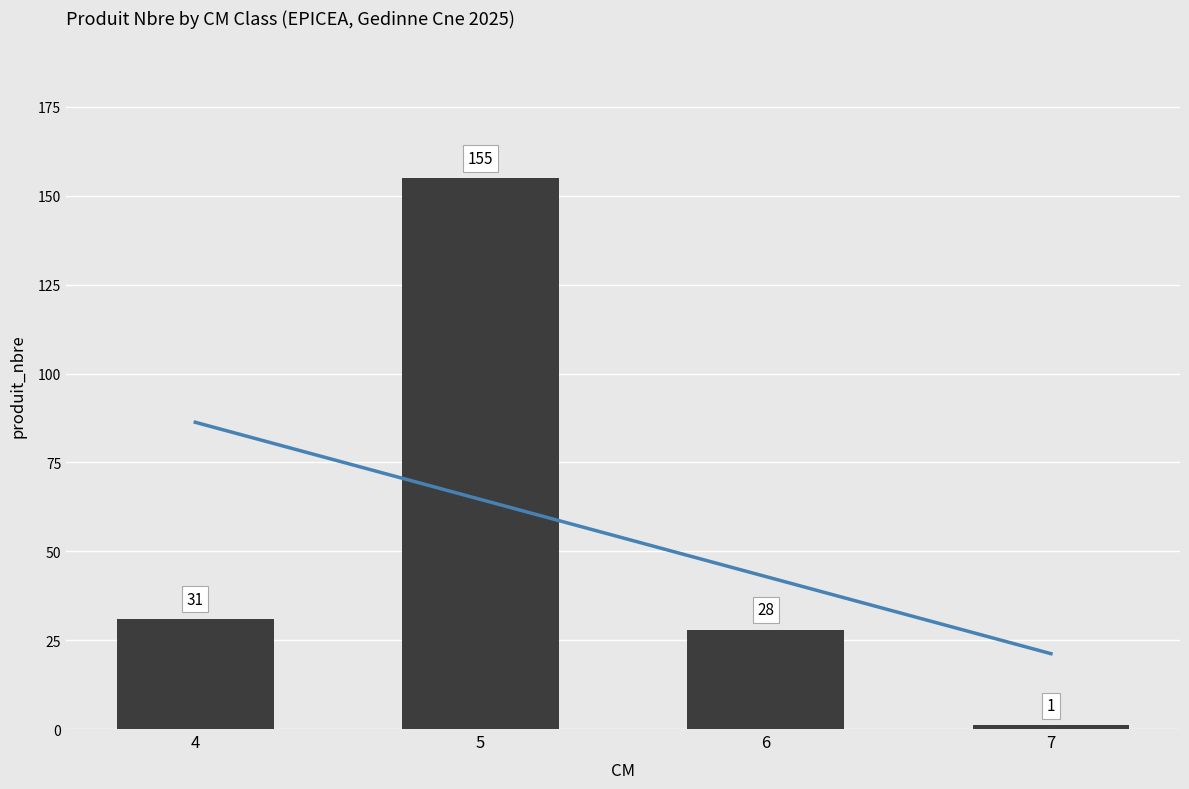

What is the sum of the values at 6 and 7?

29